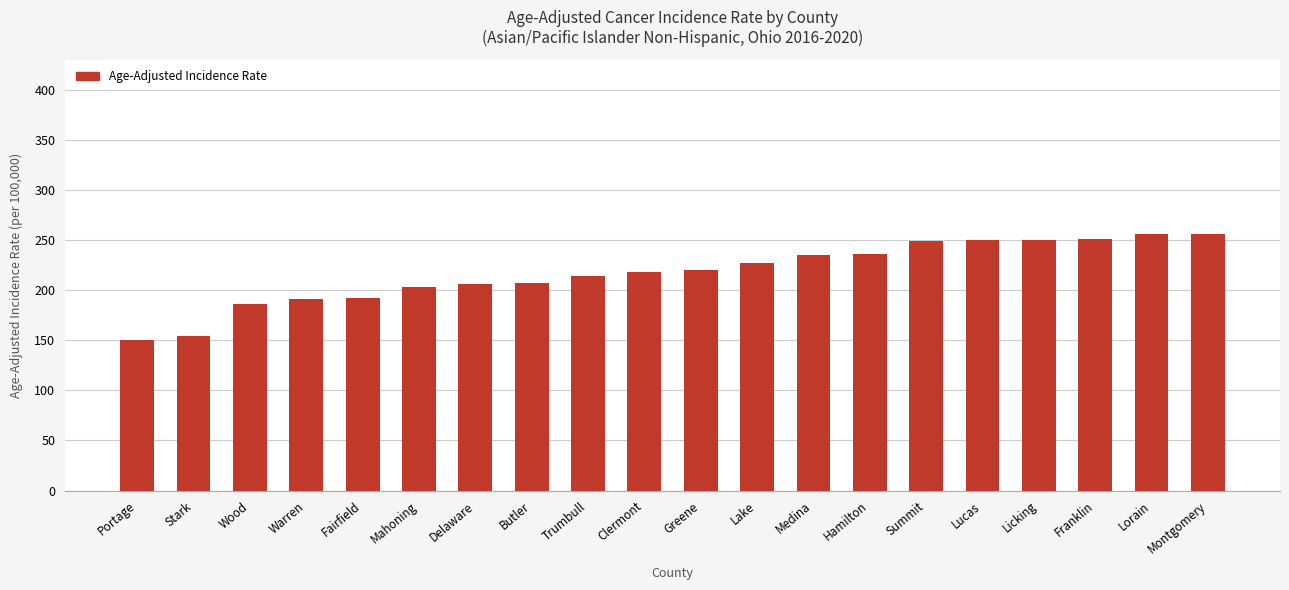

What is the difference between the maximum and minimum values?

106.2